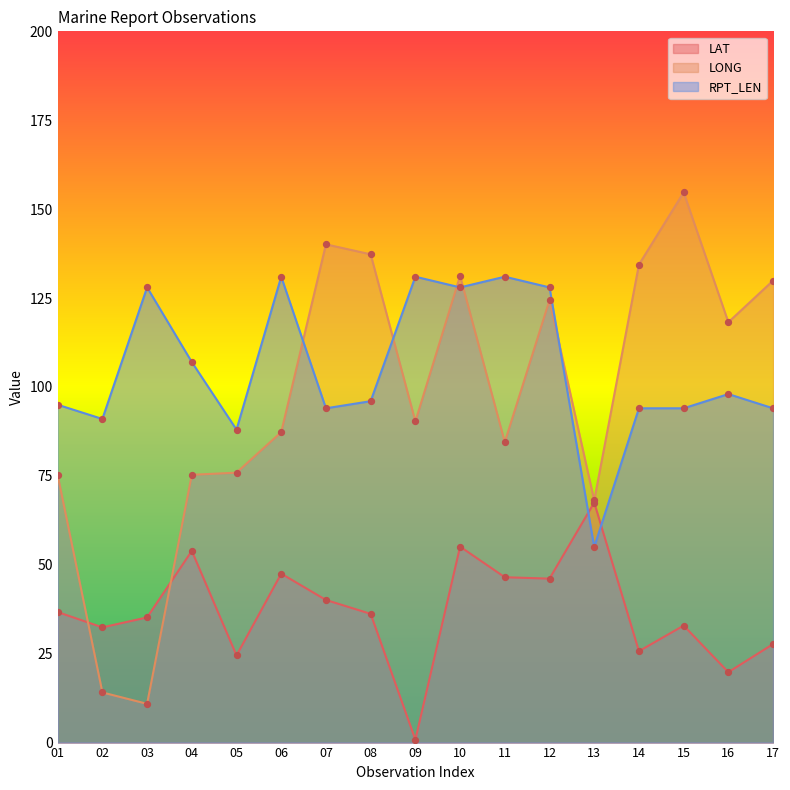

What are all the series names shown in the legend?

LAT, LONG, RPT_LEN